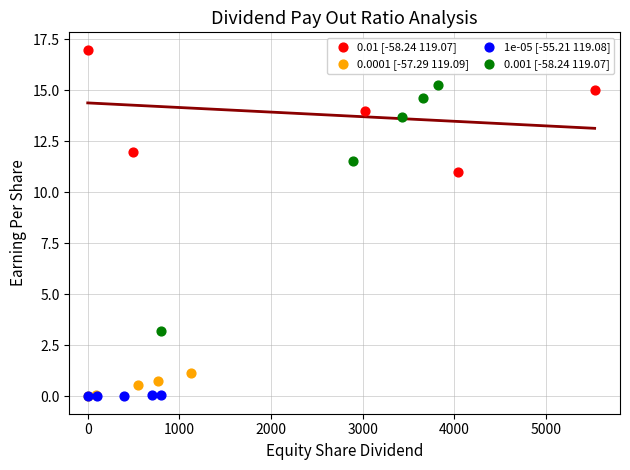

Which series has the widest spread of Y values?

0.001 [-58.24 119.07]